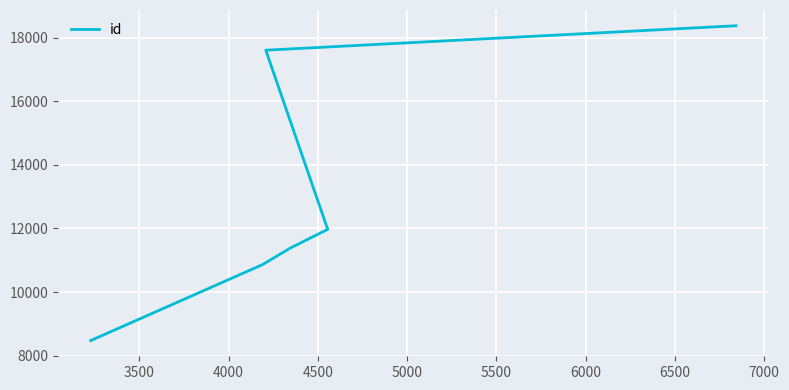

What is the value of the 4th point from the left?

11379